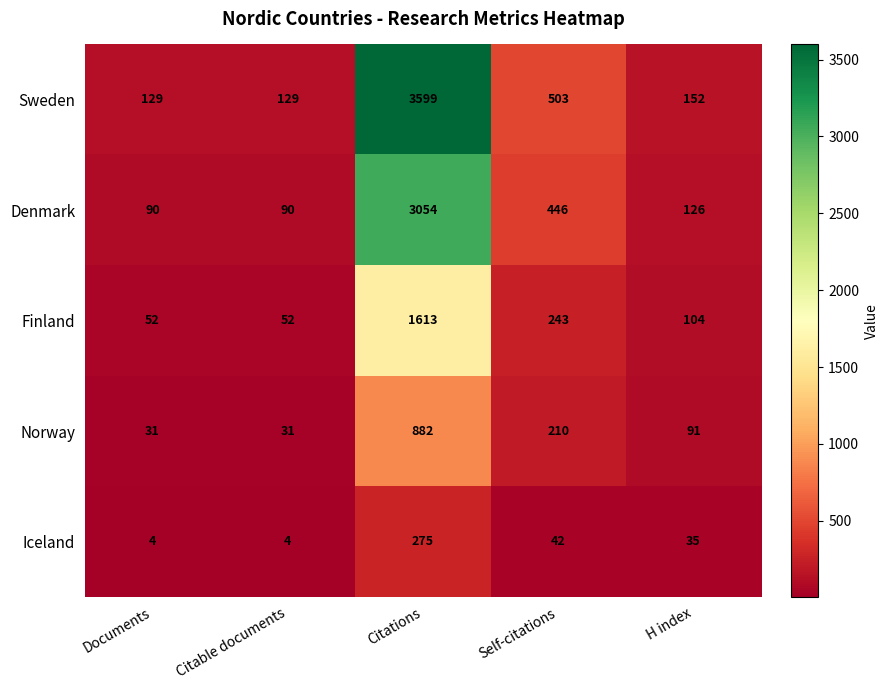

What is the smallest value displayed?

4